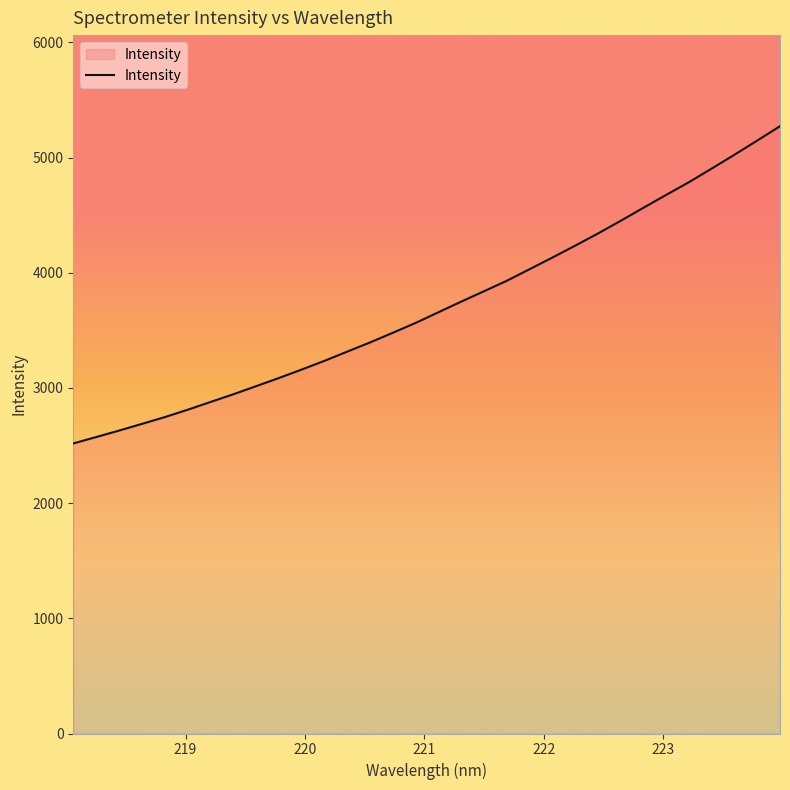

Count the number of data series in this chart.

1